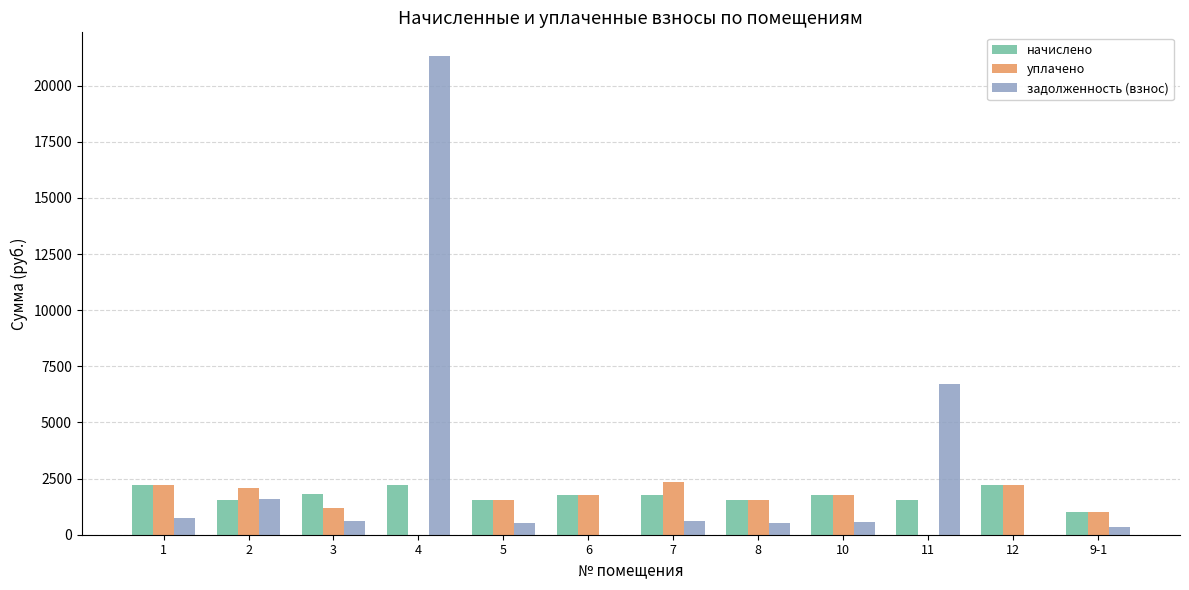

What is the spread (max minus min) of values at 3?

1195.1